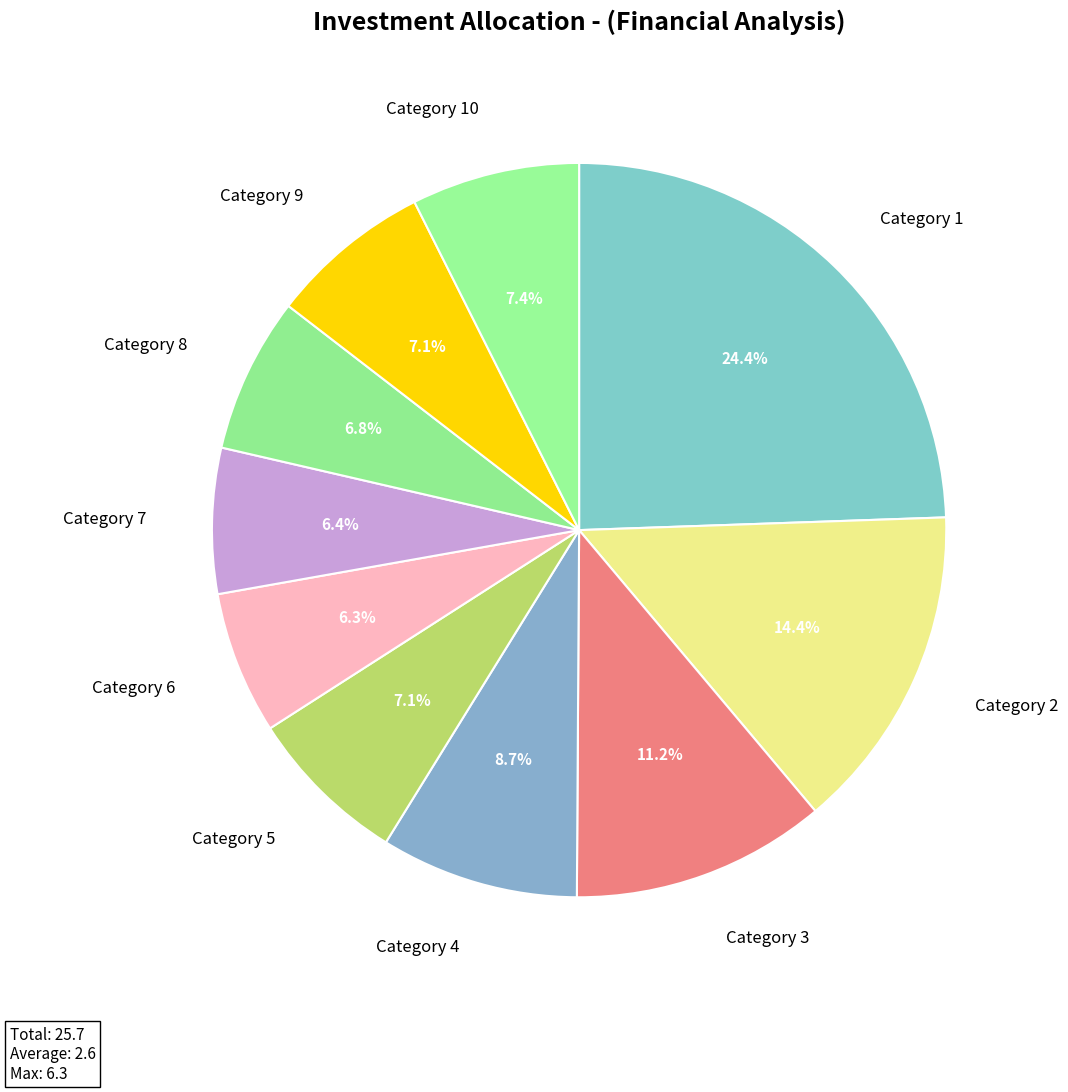

Between Category 2 and Category 1, which is larger?

Category 1